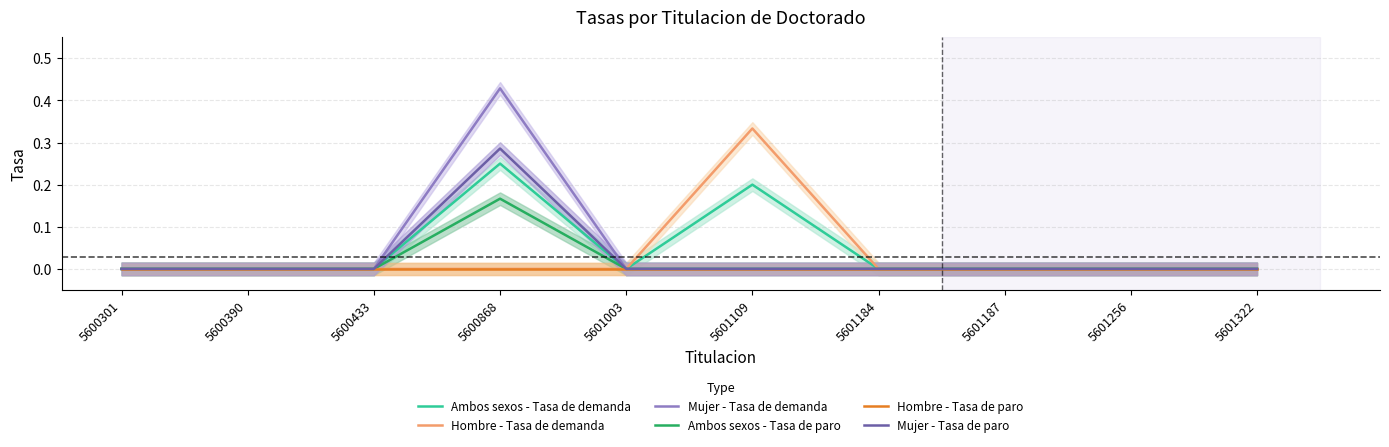

What is the maximum value shown in the chart?

0.4